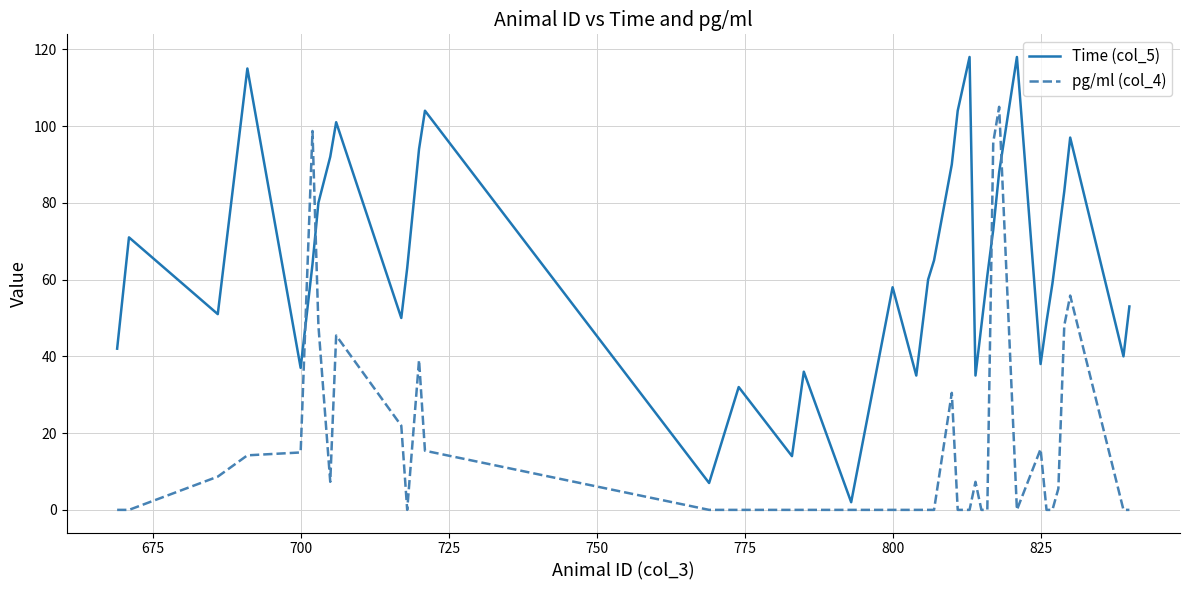

Which series has the largest range (max minus min)?

Time (col_5)